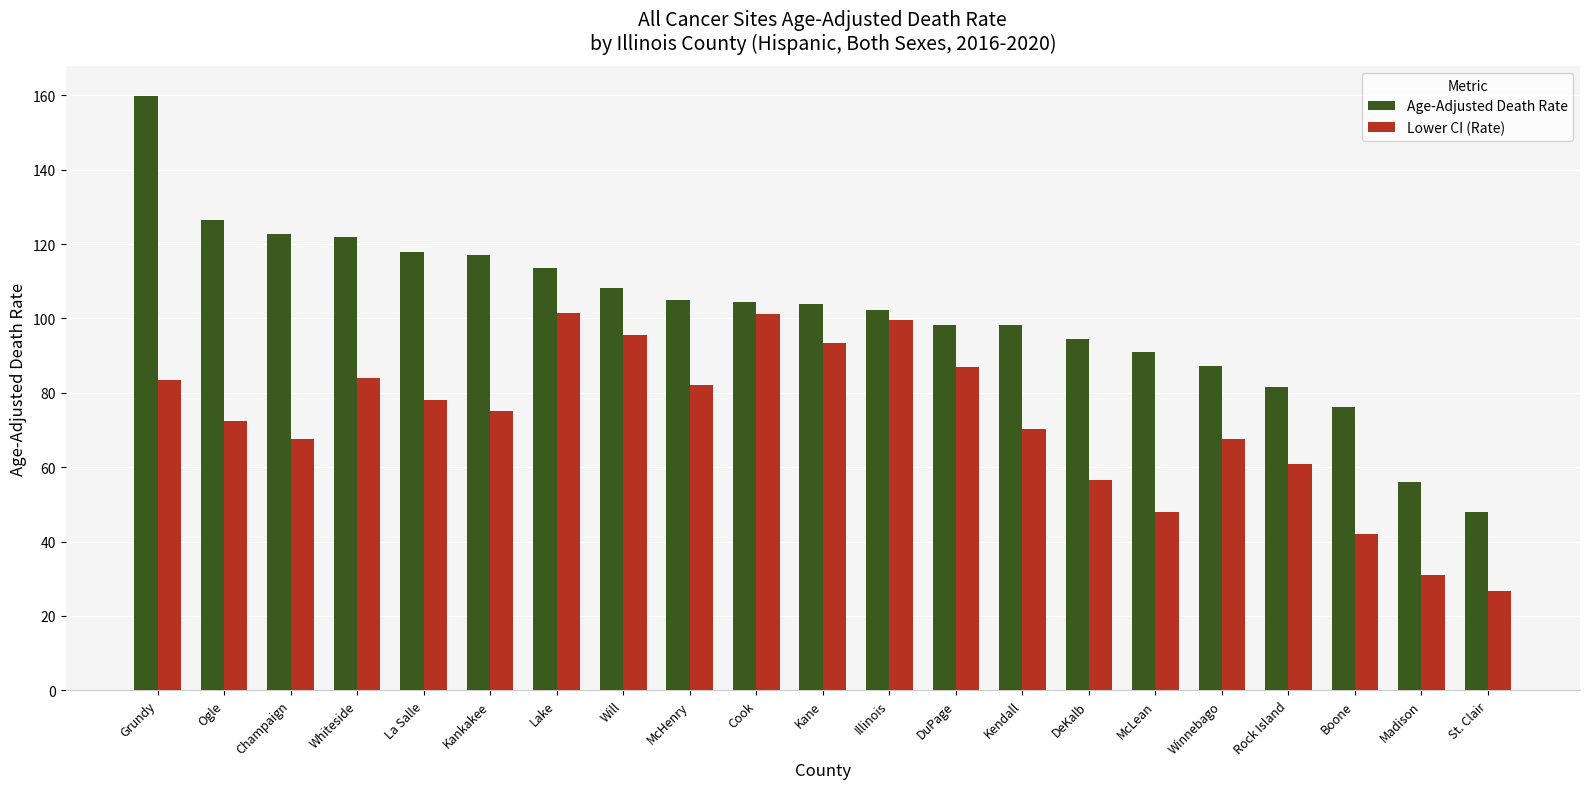

What value does the Lower CI (Rate) series have at Champaign?

67.5